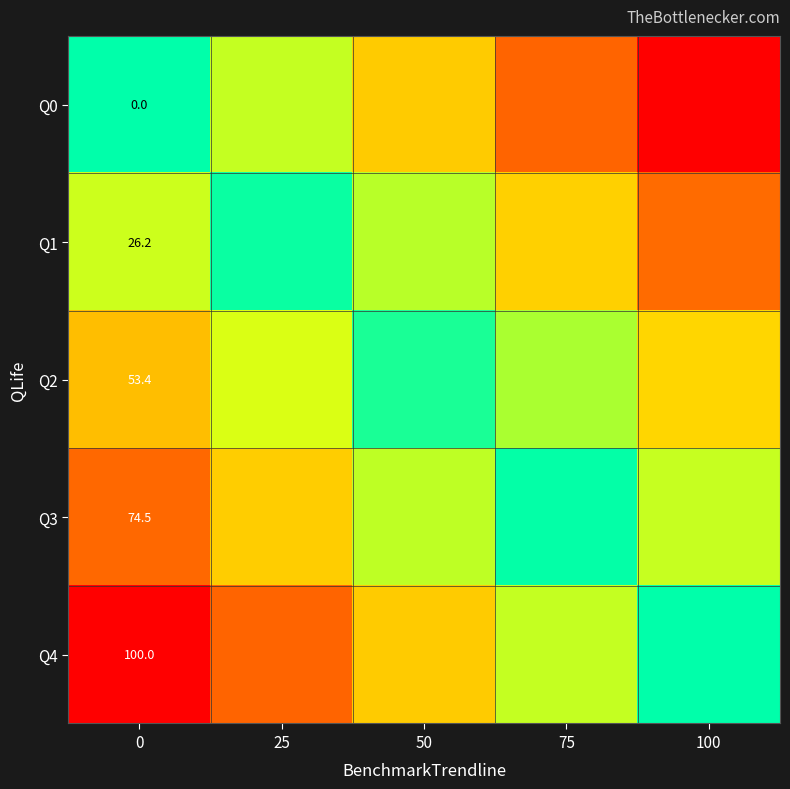

Between 50 and 100, which is larger?

100